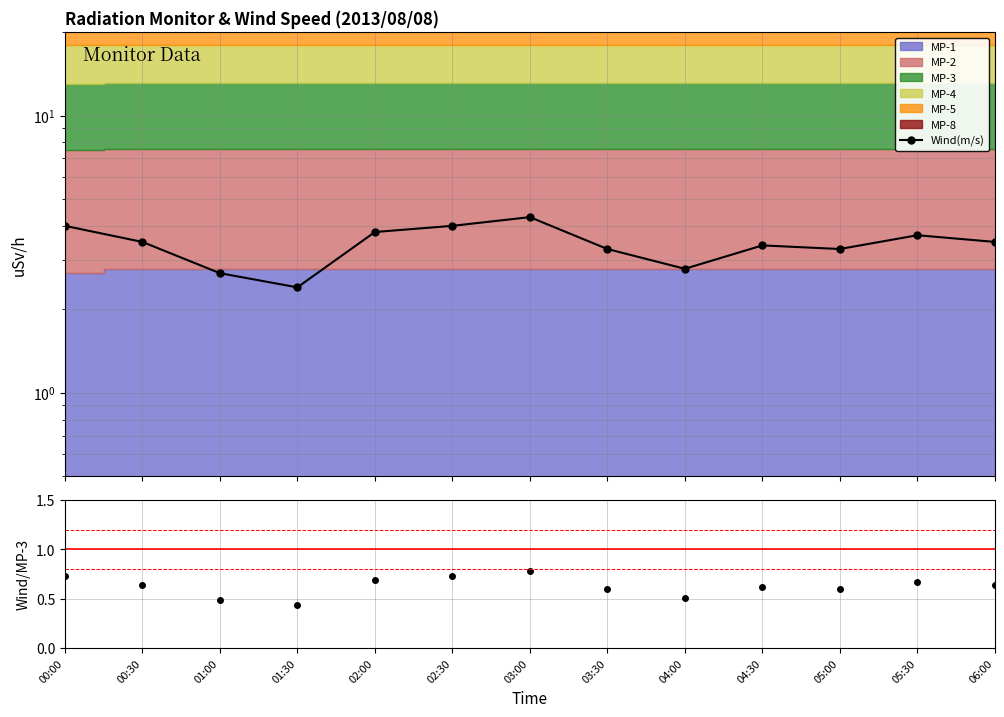

What is the difference between the highest and lowest values at 05:30?

3.0